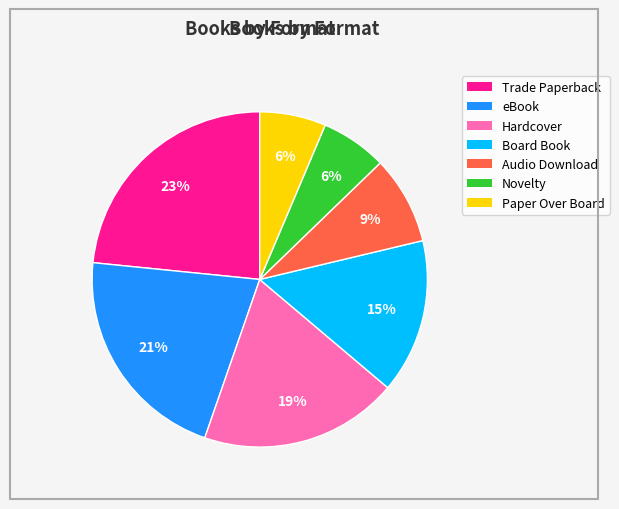

Do Novelty and Audio Download together represent more than half of the pie?

No